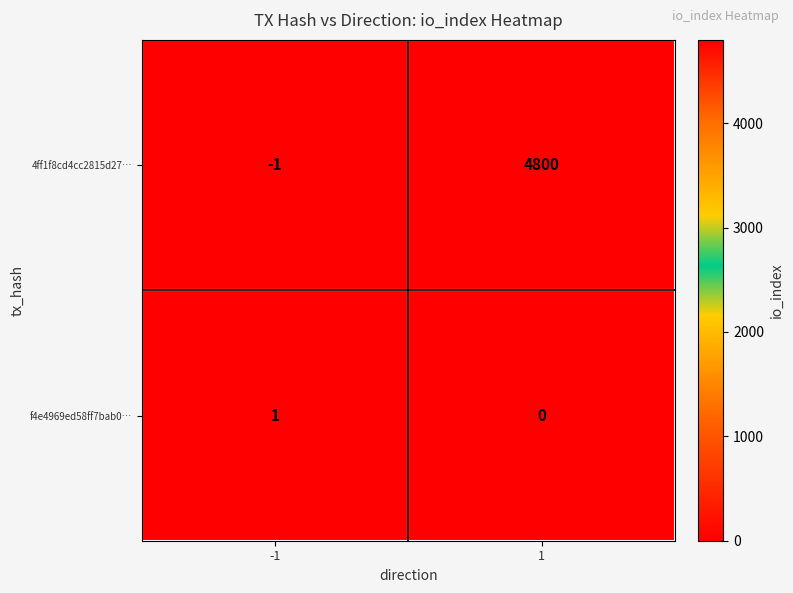

Reading right to left, what are all the values shown in this chart?

4ff1f8cd4cc2815d27…: 4800	-1
f4e4969ed58ff7bab0…: 0	1